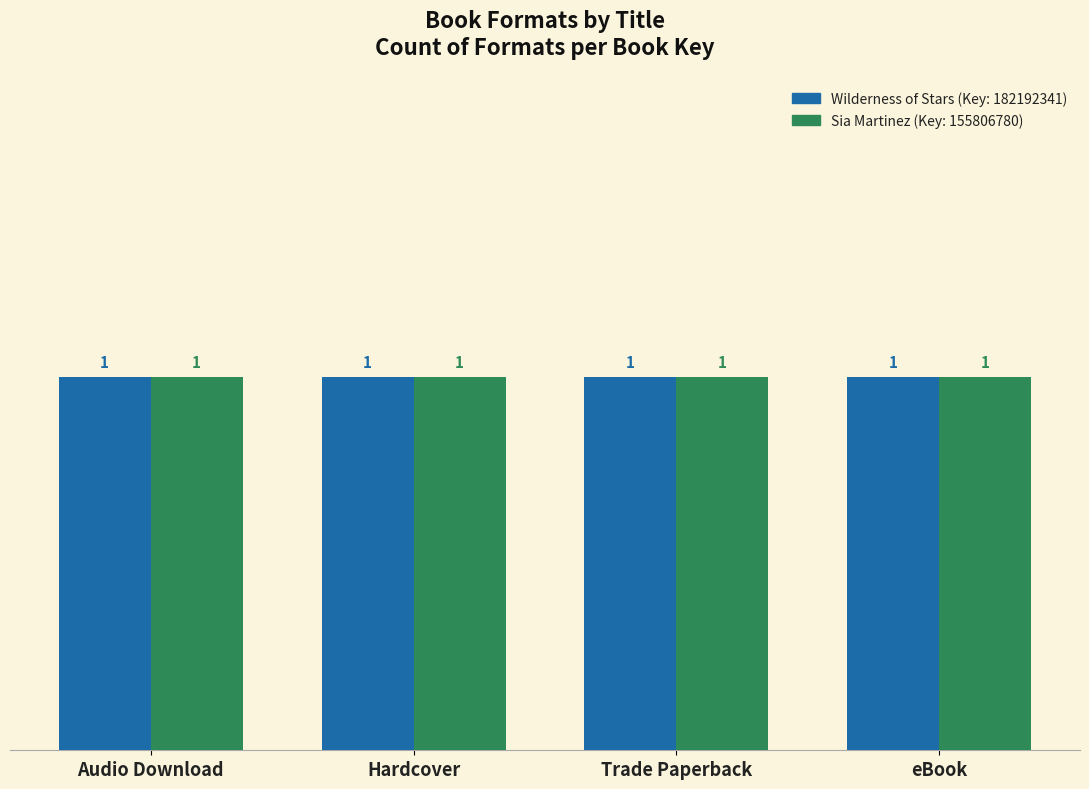

Rank the series at eBook from lowest to highest value.

Sia Martinez (Key: 155806780), Wilderness of Stars (Key: 182192341)